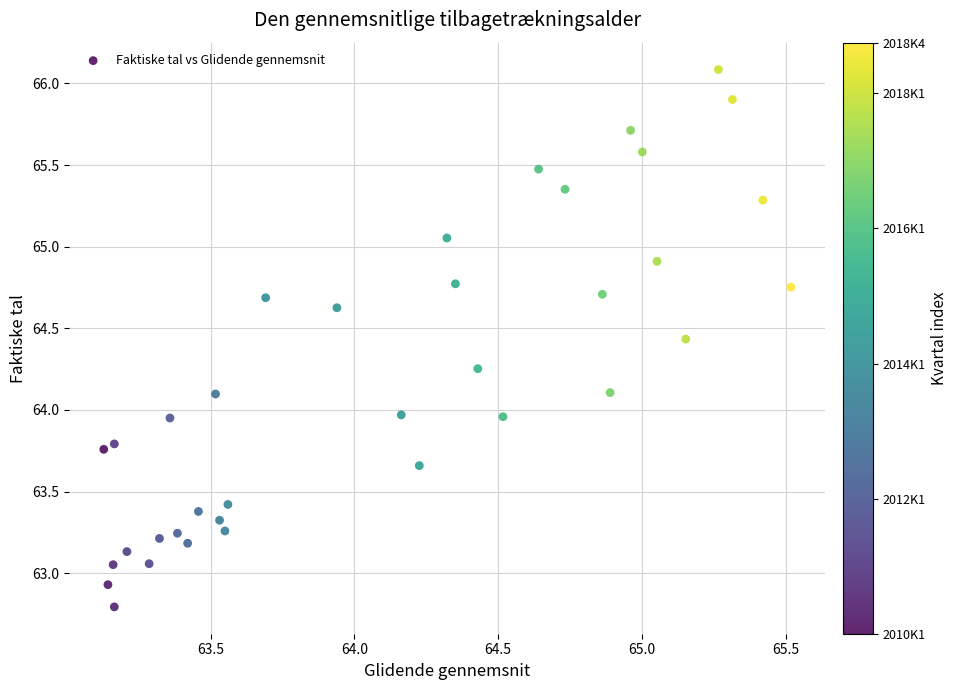

What is the range of X values (max minus min)?

2.4